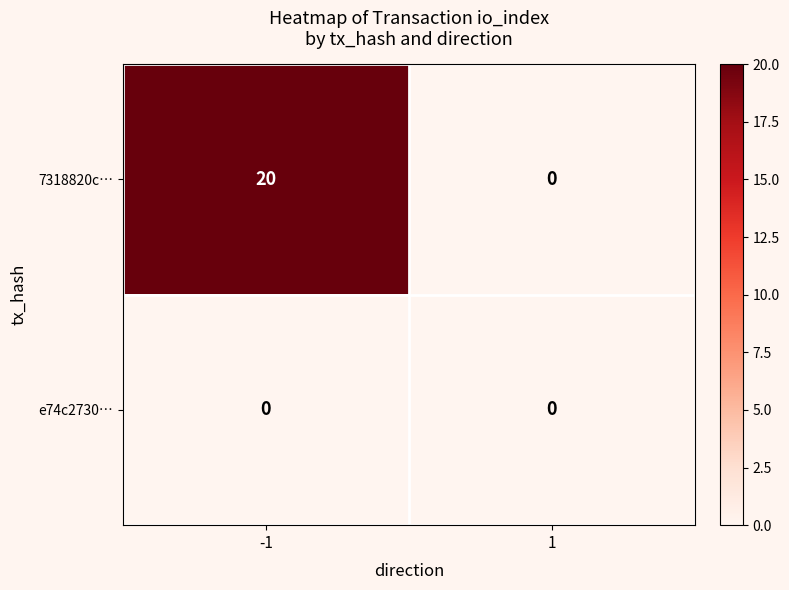

Is it true that 7318820c… equals 34 at -1?

False